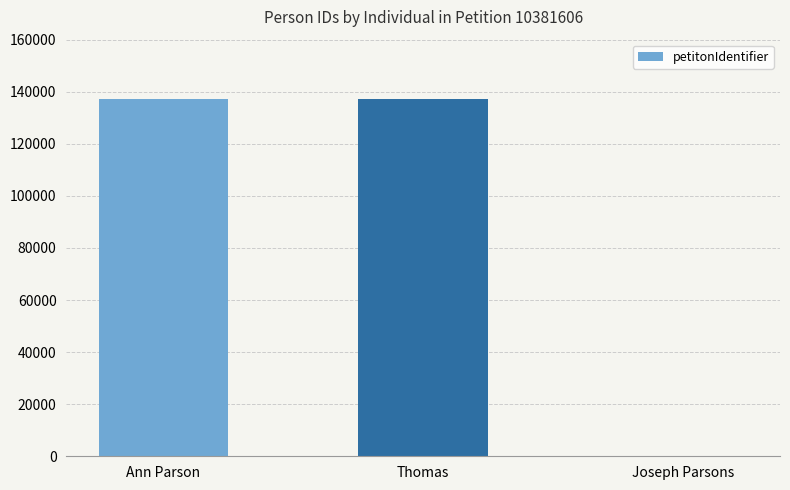

What is the sum of all values?

274432